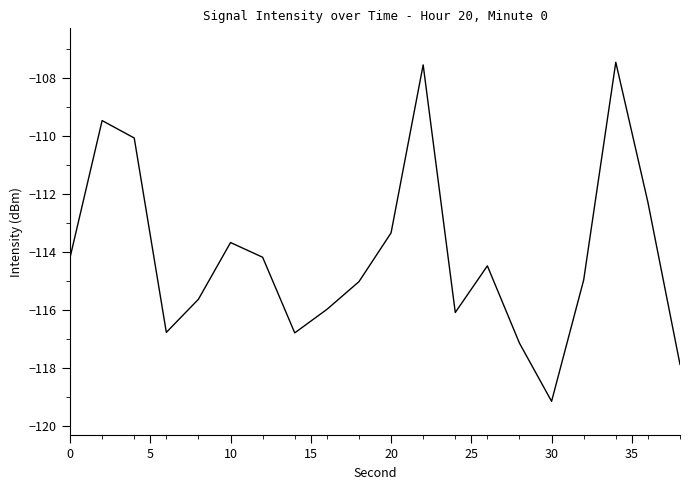

Reading right to left, extract all data points from this chart.

-117.9	-112.3	-107.5	-115.0	-119.2	-117.1	-114.5	-116.1	-107.5	-113.3	-115.0	-116.0	-116.8	-114.2	-113.7	-115.6	-116.8	-110.1	-109.5	-114.2